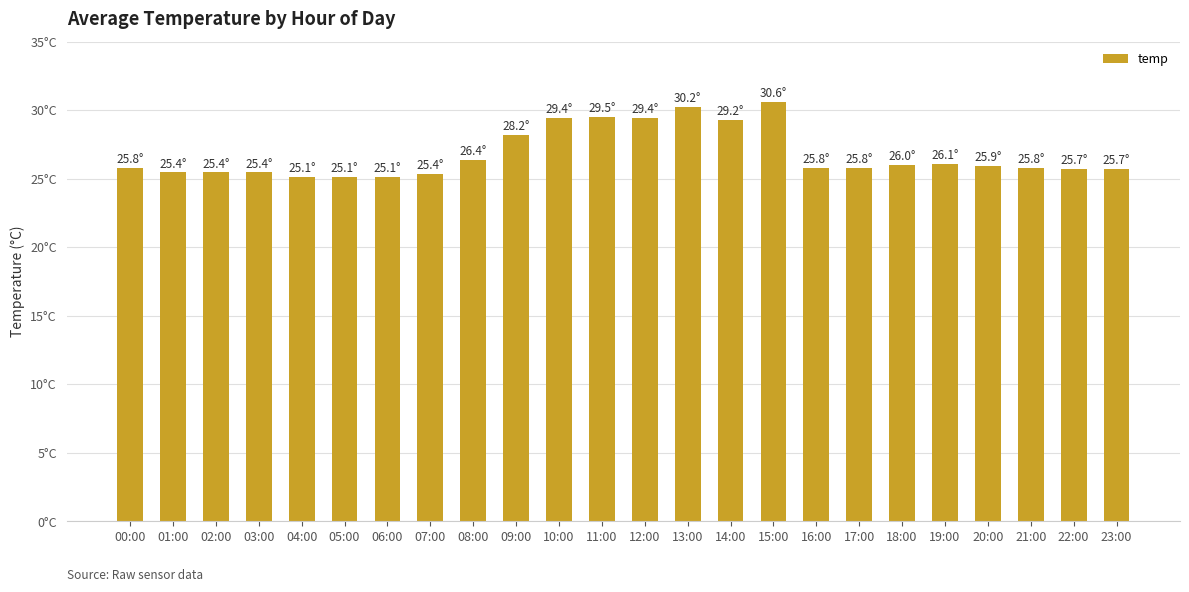

What is the label of the 21st bar from the right?

03:00